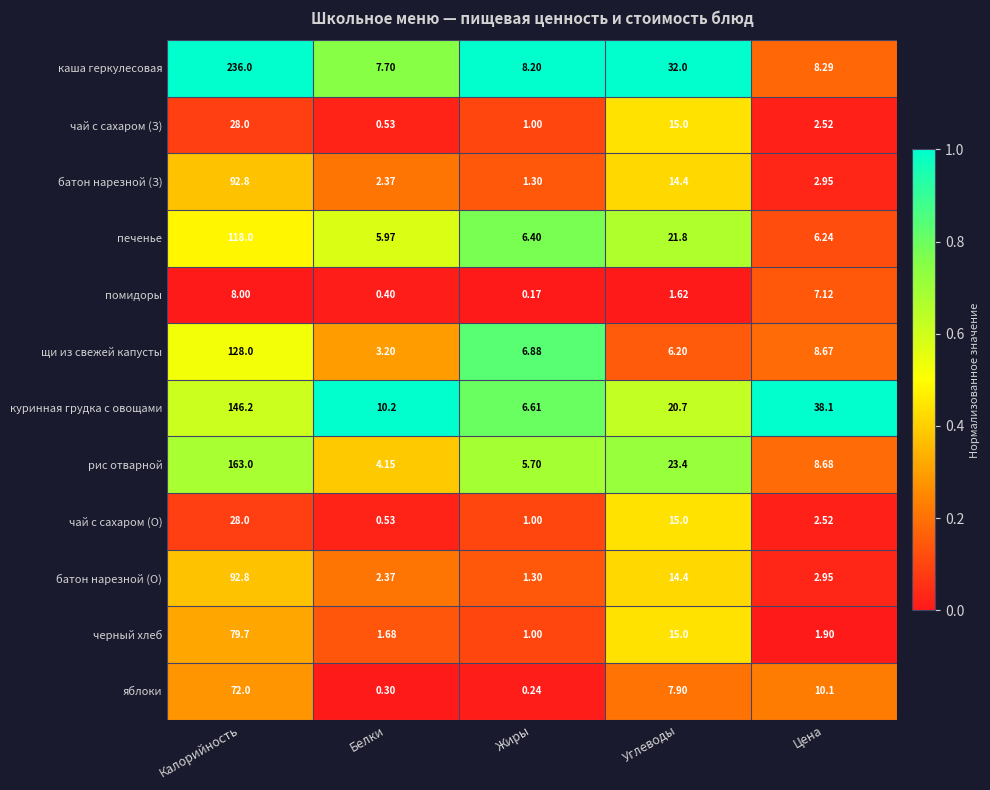

Which series changed the most between Калорийность and Белки?

каша геркулесовая